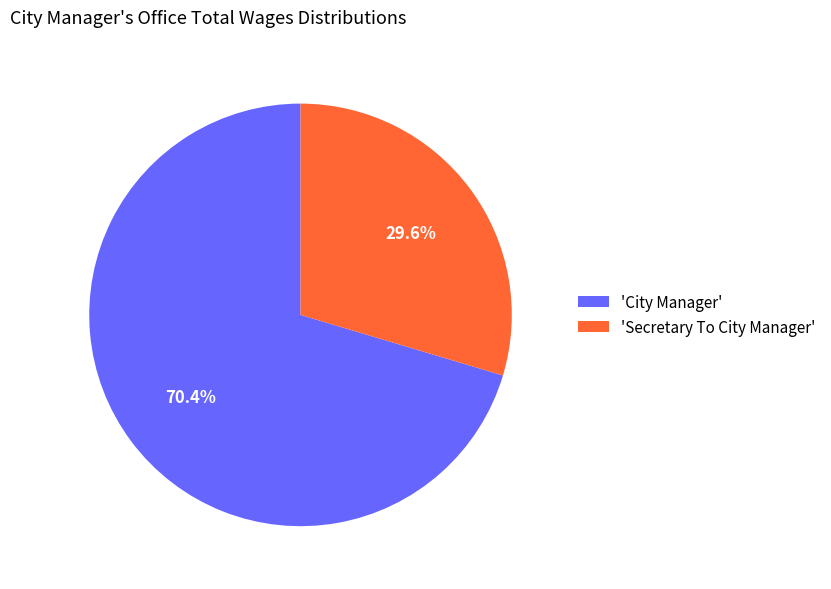

Do 'Secretary To City Manager' and 'City Manager' together represent more than half of the pie?

Yes